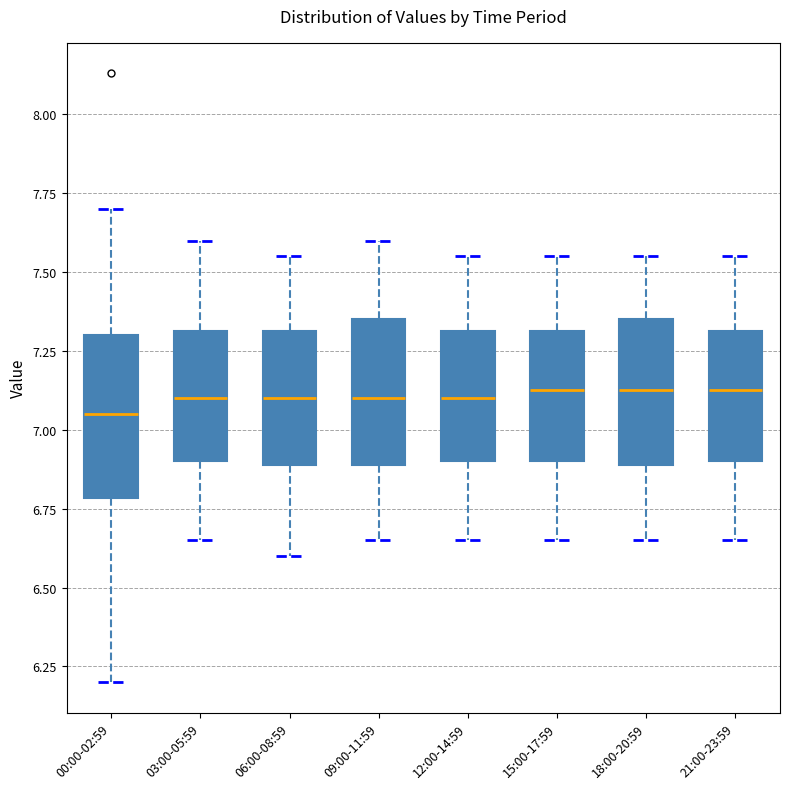

Where does the lower whisker of the box for 12:00-14:59 end on the y-axis? The values are not printed on the chart, so give them approximately, as read against the axis.

6.65